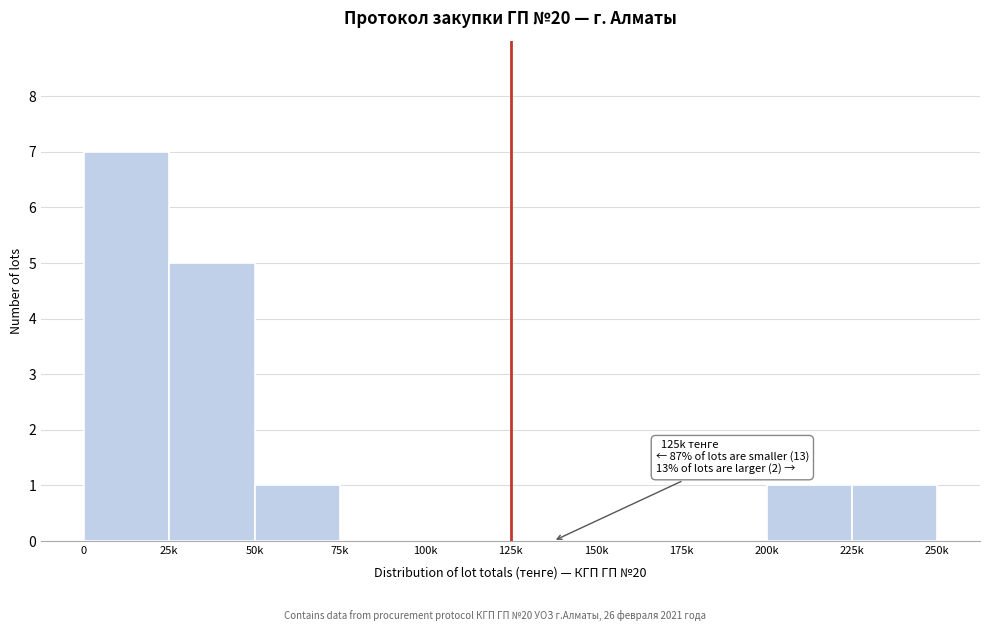

Reading left to right, transcribe all the data shown in this chart.

0=7	25k=5	50k=1	75k=0	100k=0	125k=0	150k=0	175k=0	200k=1	225k=1